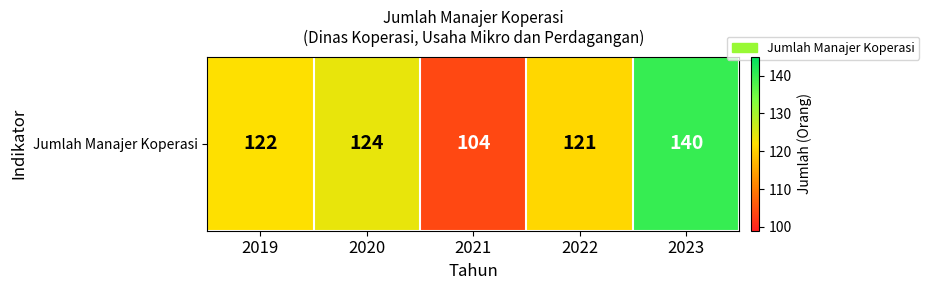

What is the change in value from 2019 to 2021?

-18